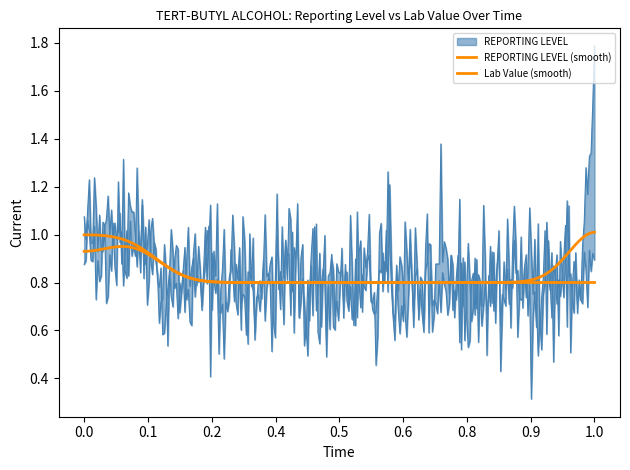

List the series in order of their overall mean, lowest first.

REPORTING LEVEL, Lab Value